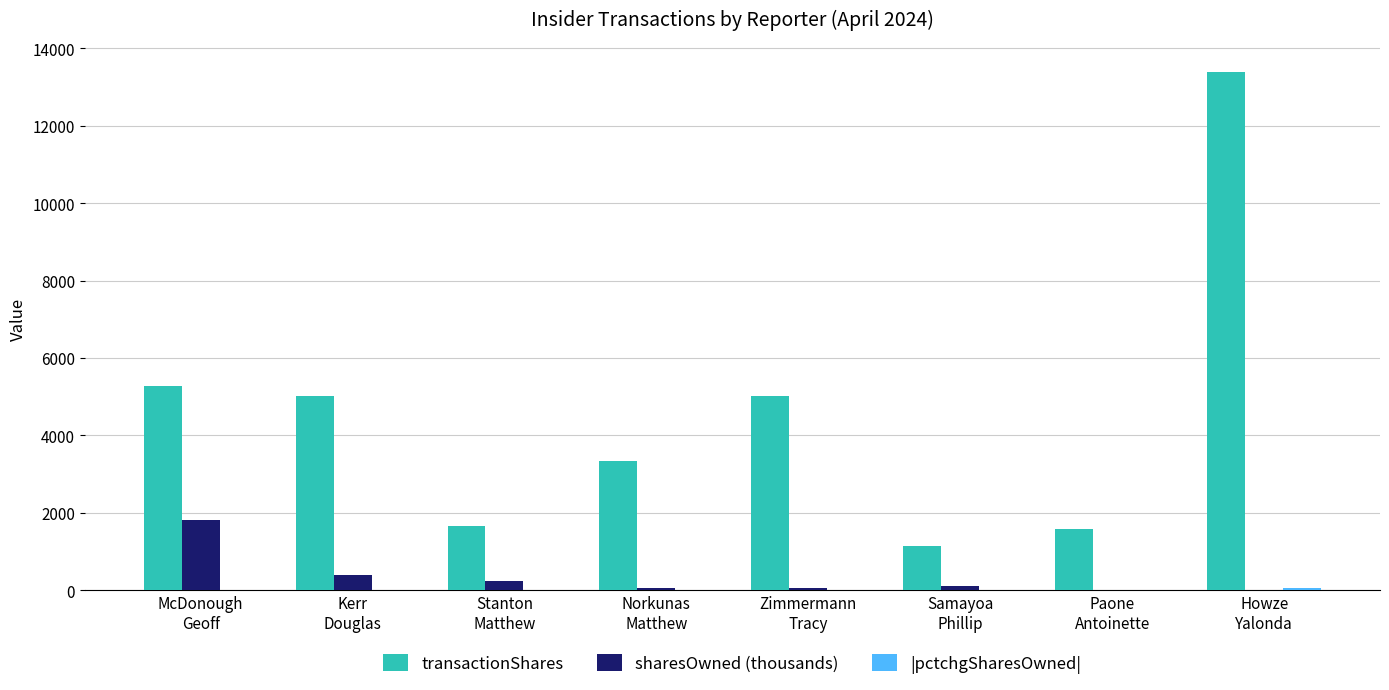

What is the sum of all transactionShares values?

36464.0